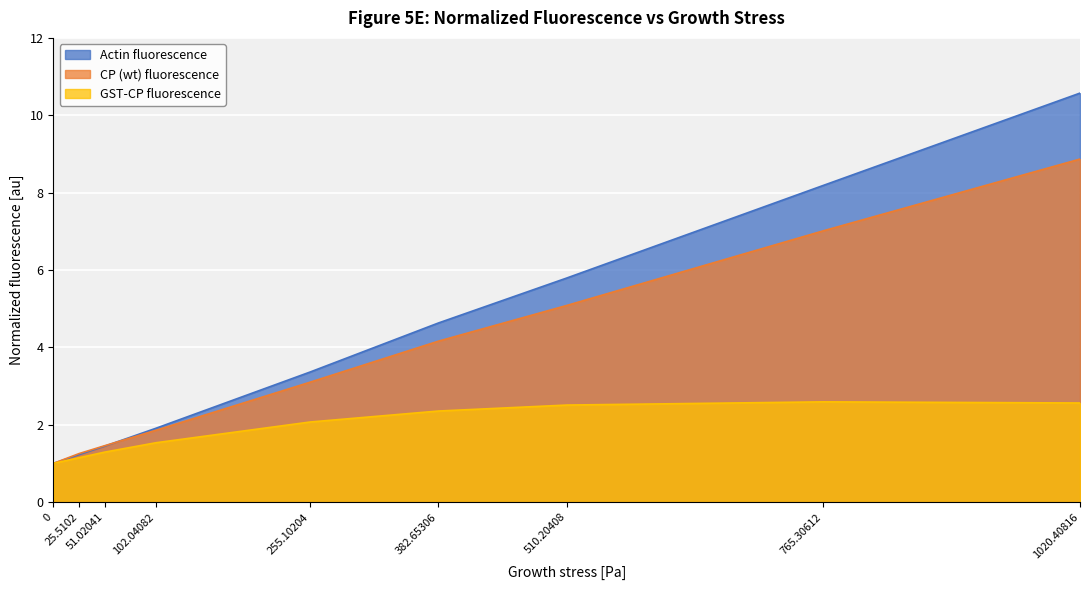

True or false: GST-CP fluorescence and Actin fluorescence intersect in this chart.

False